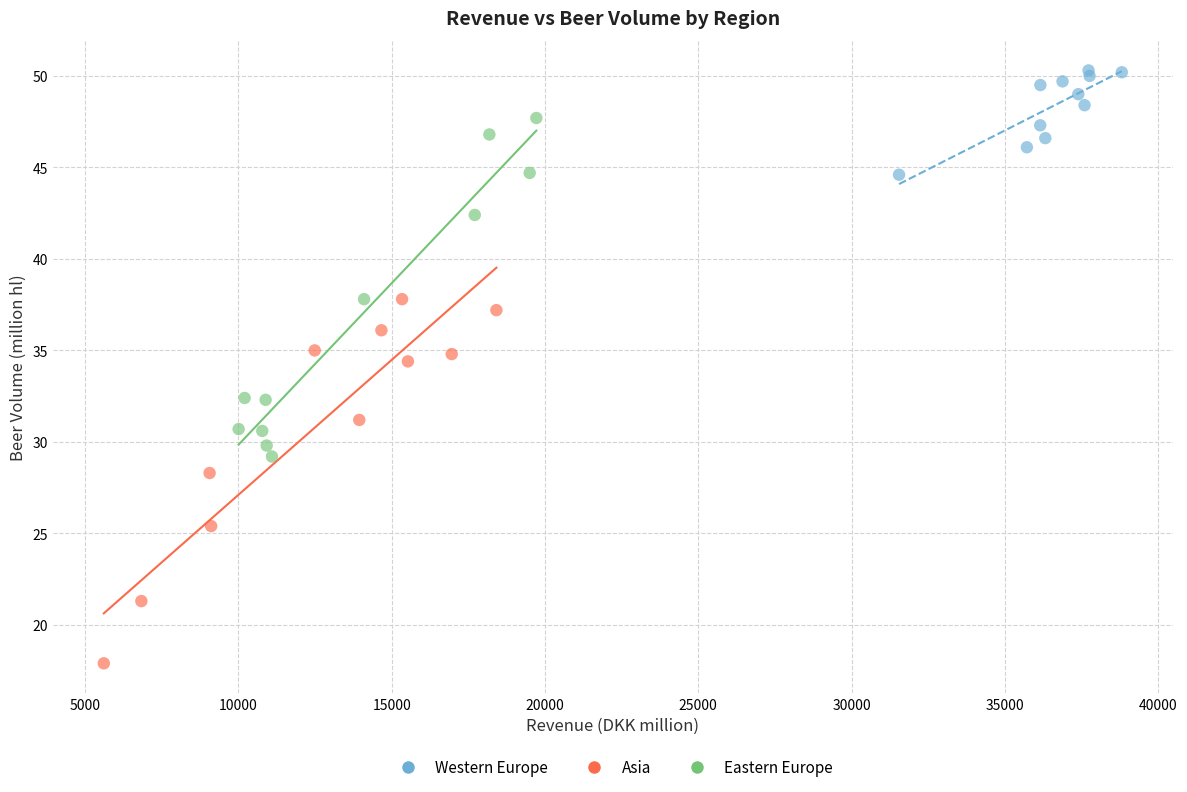

Which series reaches the minimum Y coordinate?

Asia